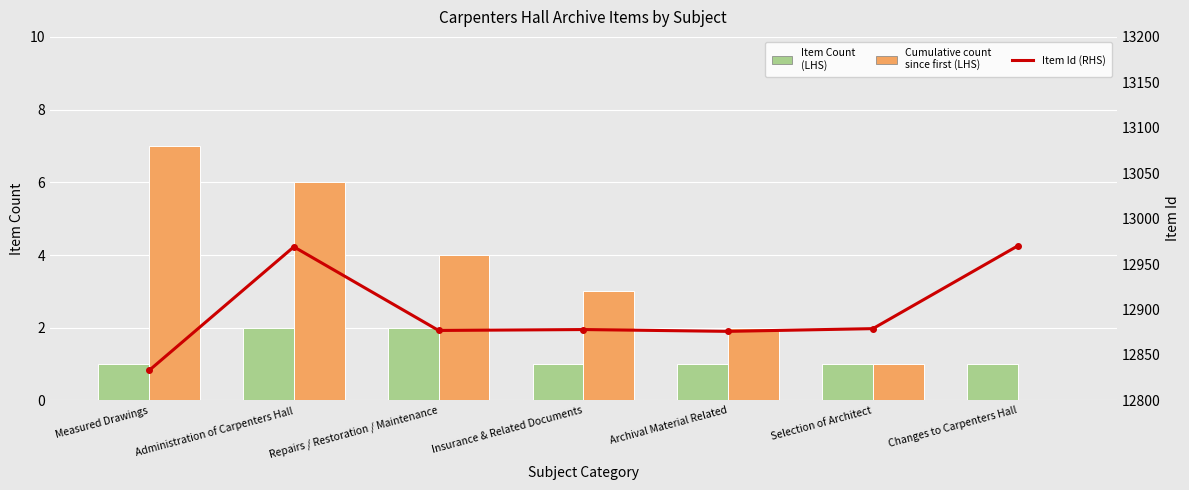

Are the bars grouped side by side (vs. stacked)?

Yes